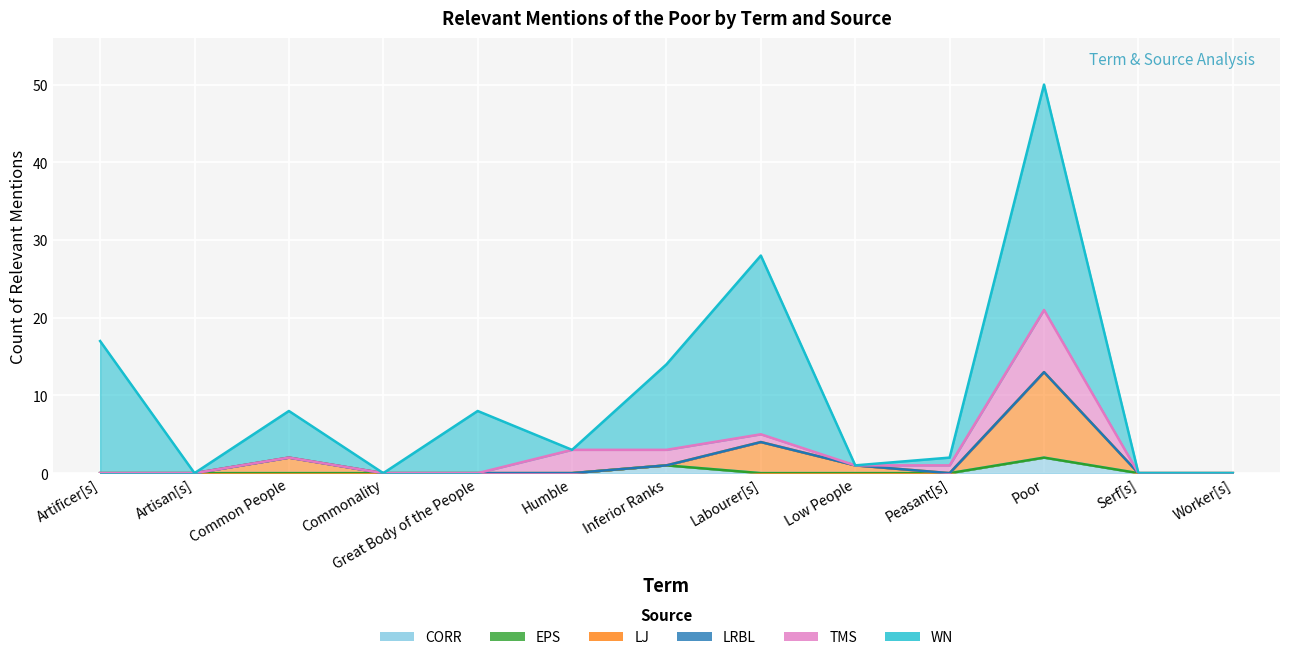

What is the difference between the maximum and second lowest values in the WN series?

29